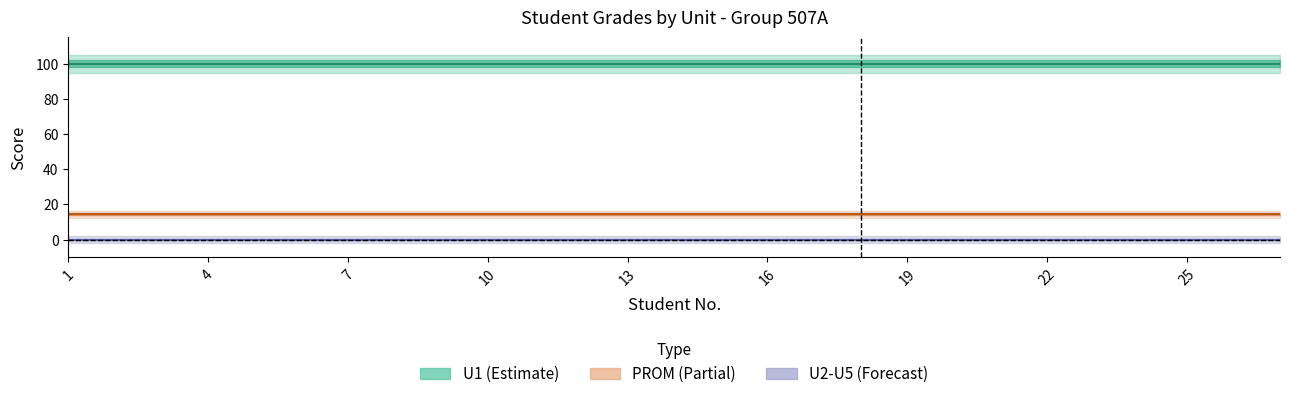

What is the total value across all series at 21?

114.3